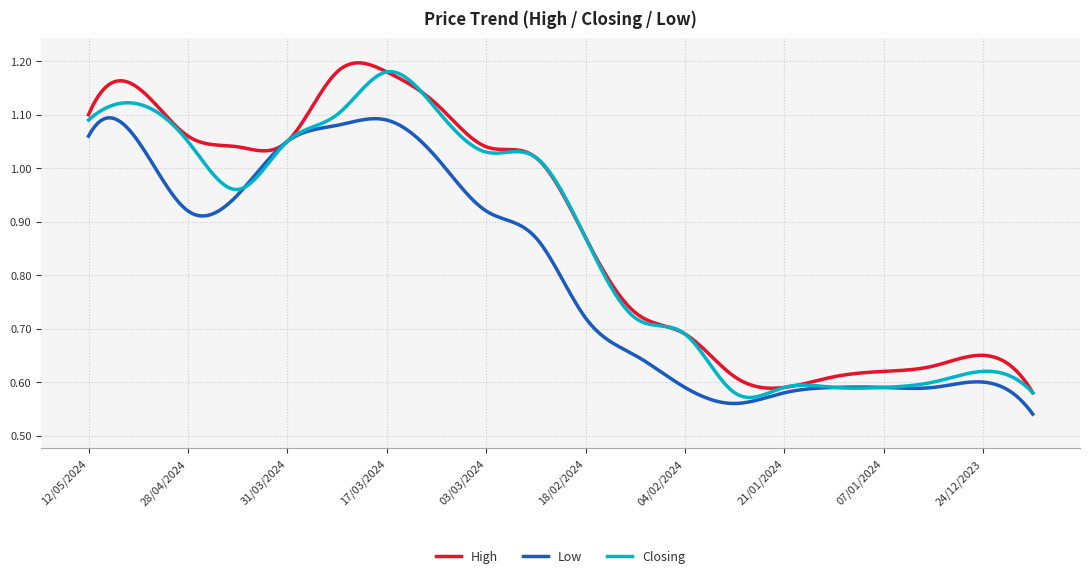

How many series are shown in this chart?

3